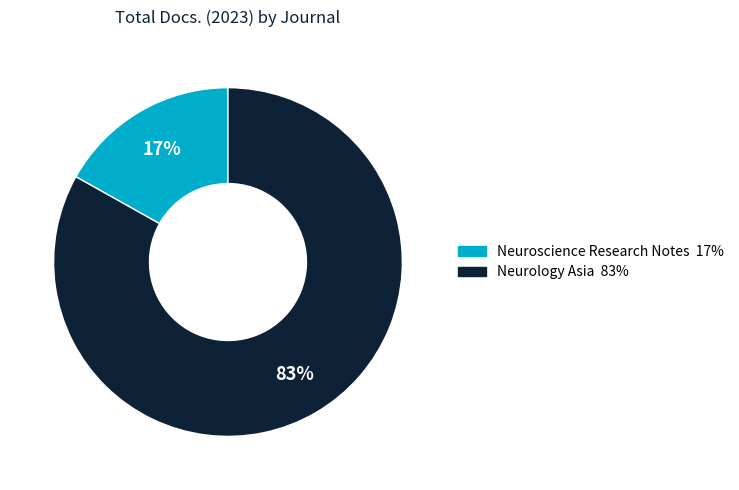

To the nearest percent, what portion does Neuroscience Research Notes represent?

17%